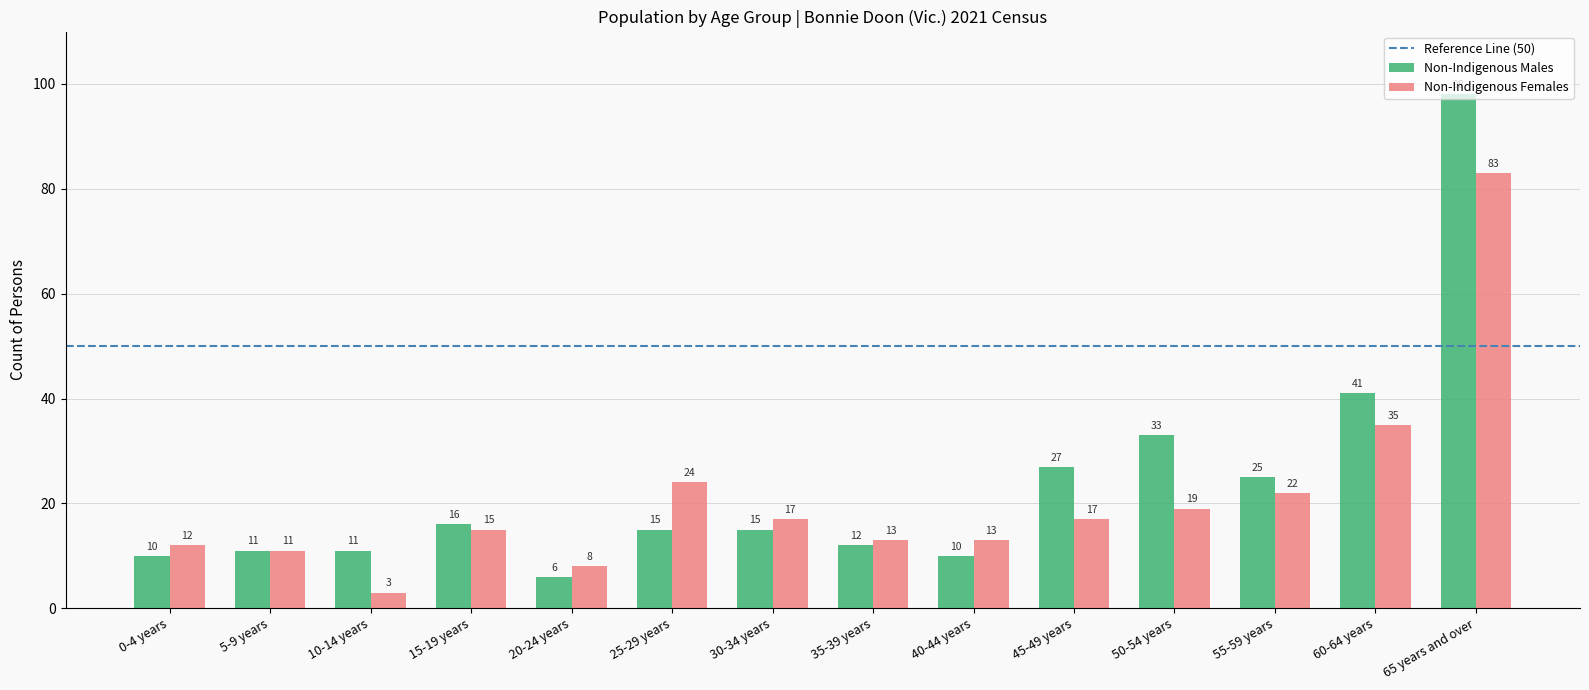

Which series has the largest total across all categories?

Non-Indigenous Males